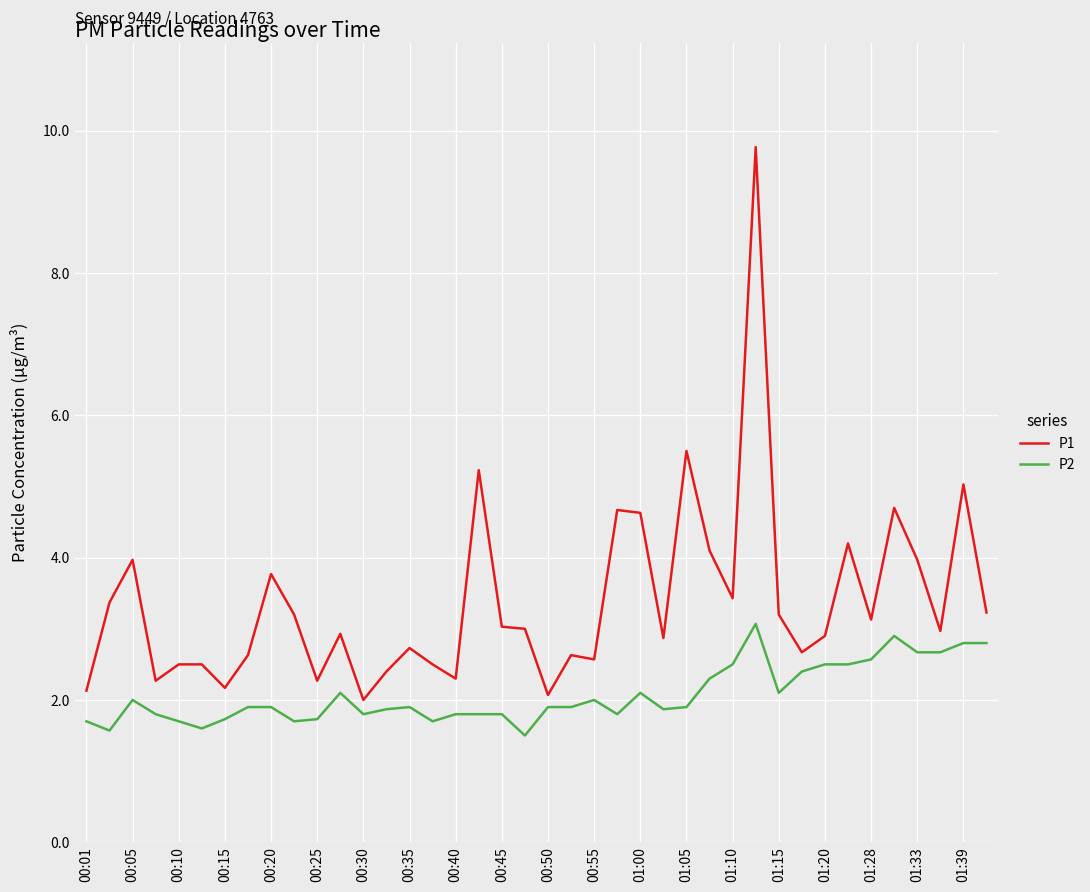

Which series has the largest total across all categories?

P1